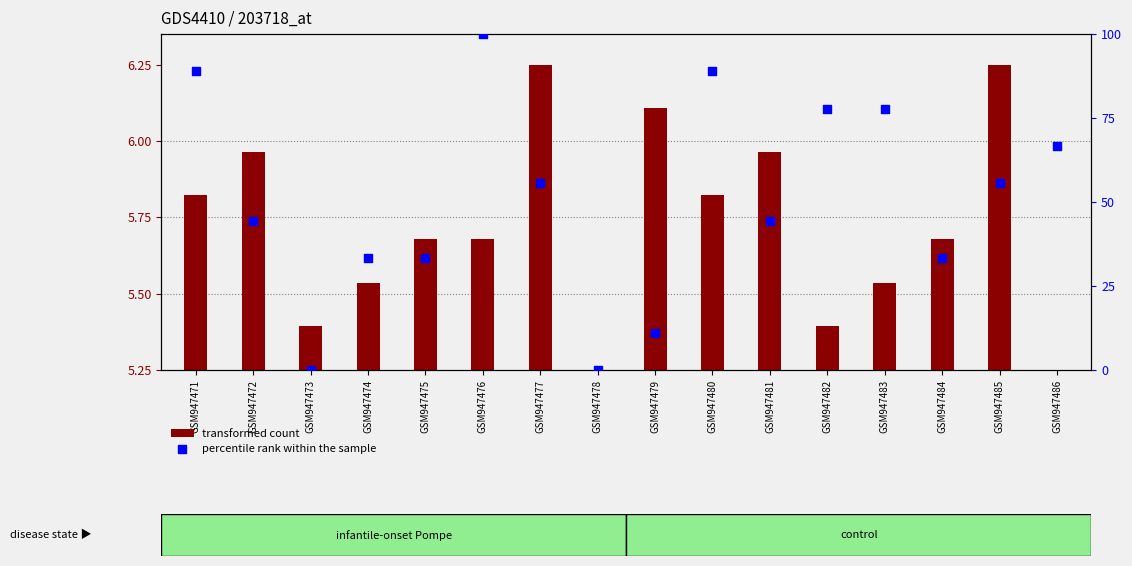

What is the change in value from GSM947473 to GSM947480?

+88.9